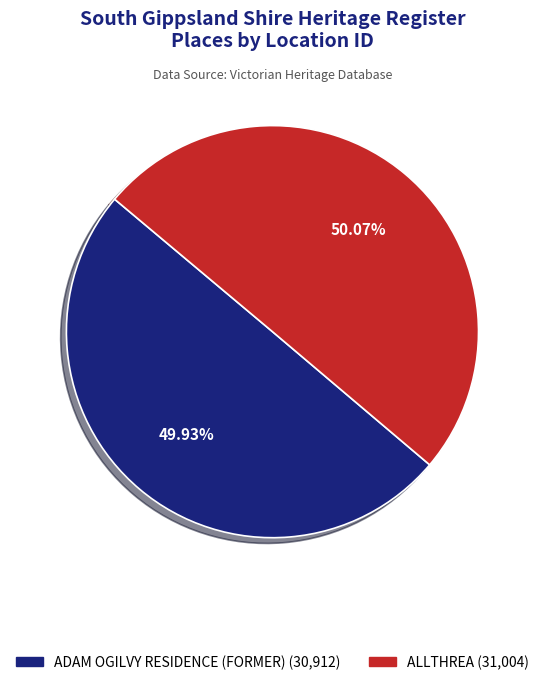

What percentage is the ALLTHREA slice, to the nearest percent?

50%